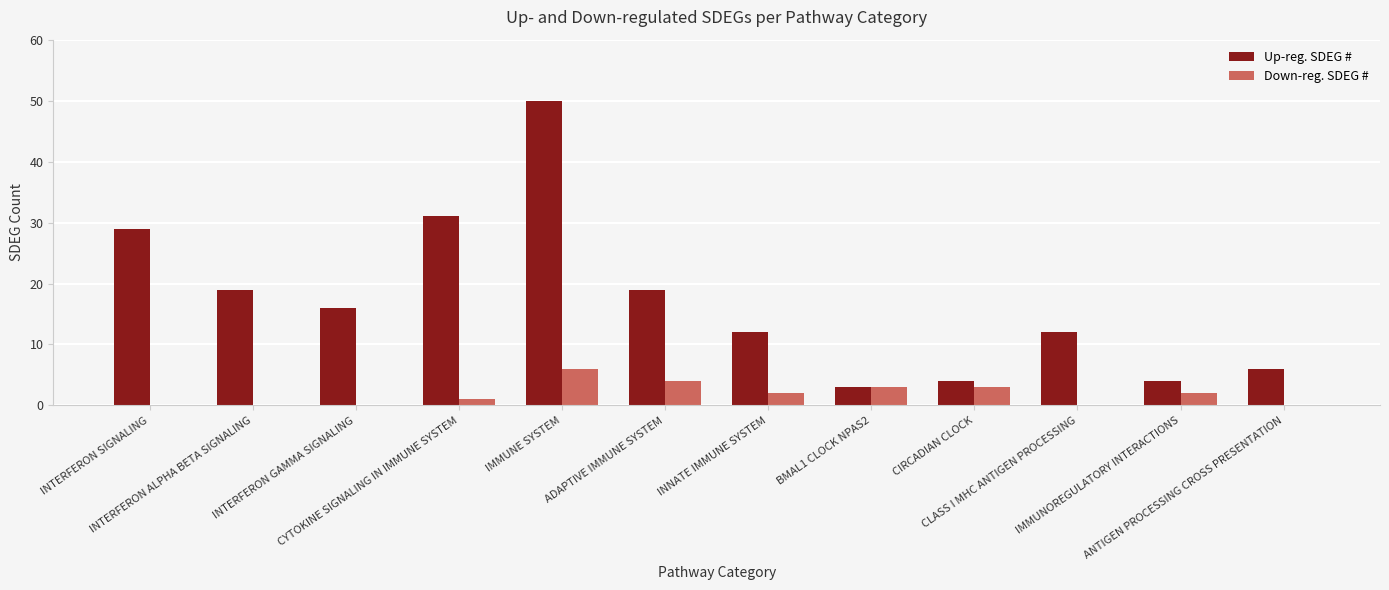

At which label does Down-reg. SDEG # reach its peak?

IMMUNE SYSTEM